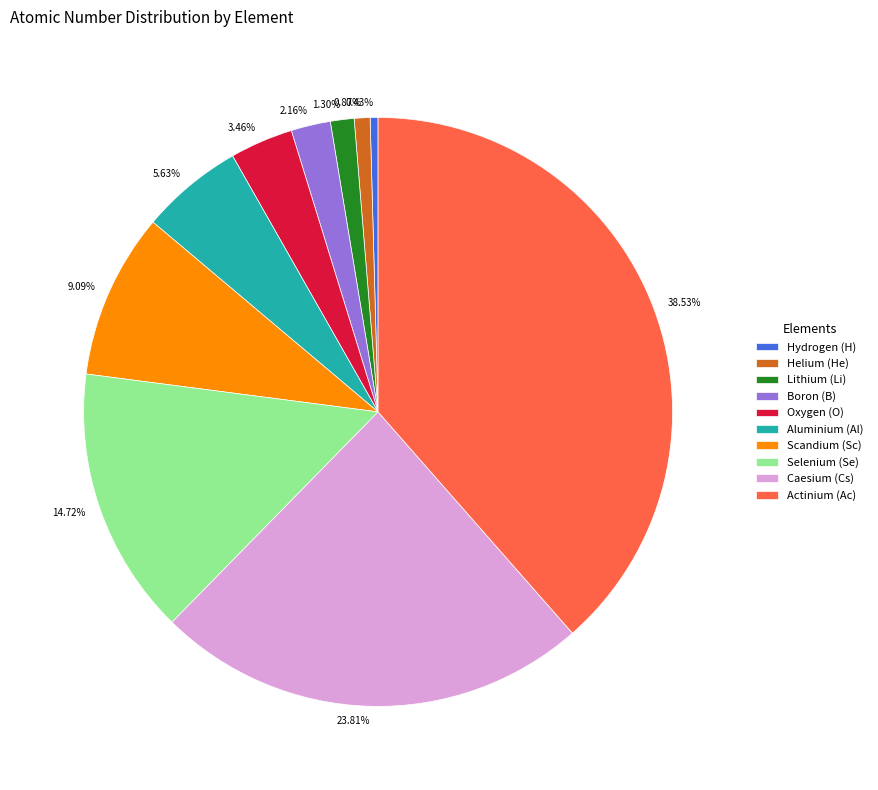

Does Boron (B) represent more than half of the total?

No